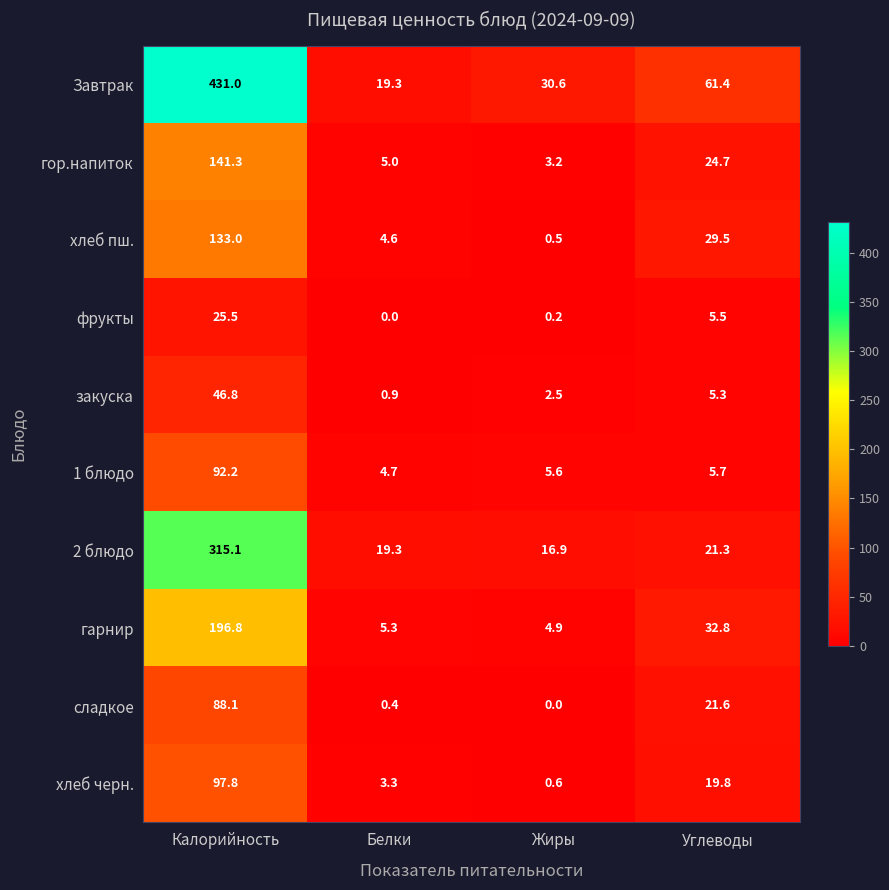

At which label is гор.напиток closest to 72?

Углеводы